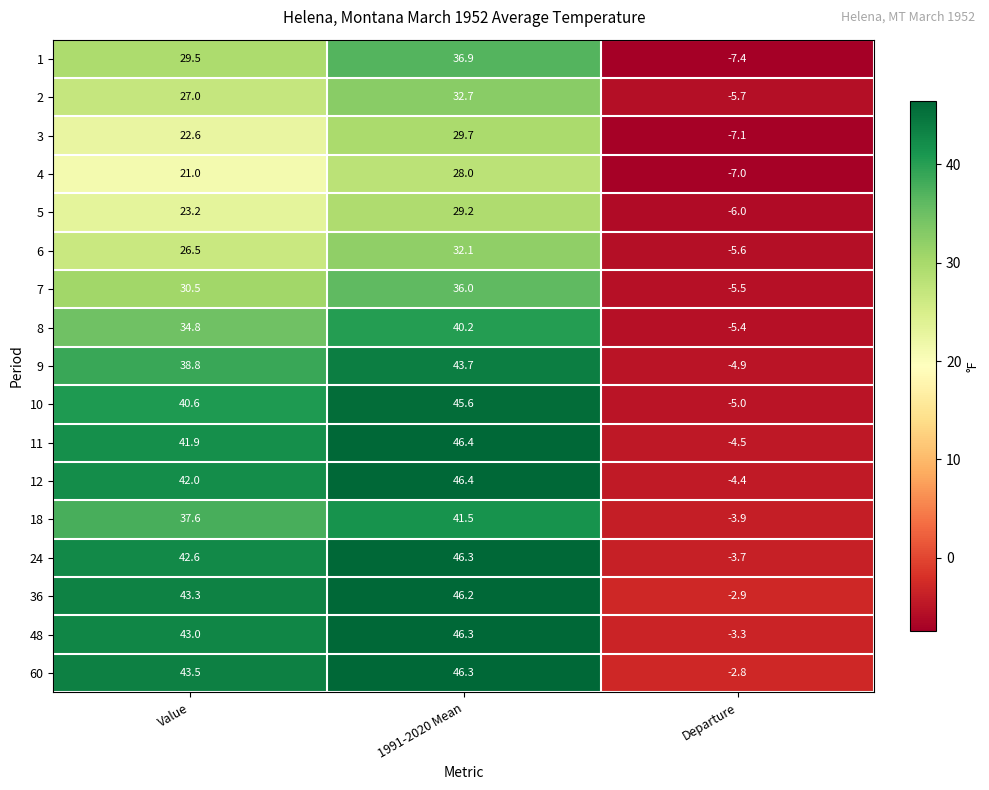

Count the number of data series in this chart.

17